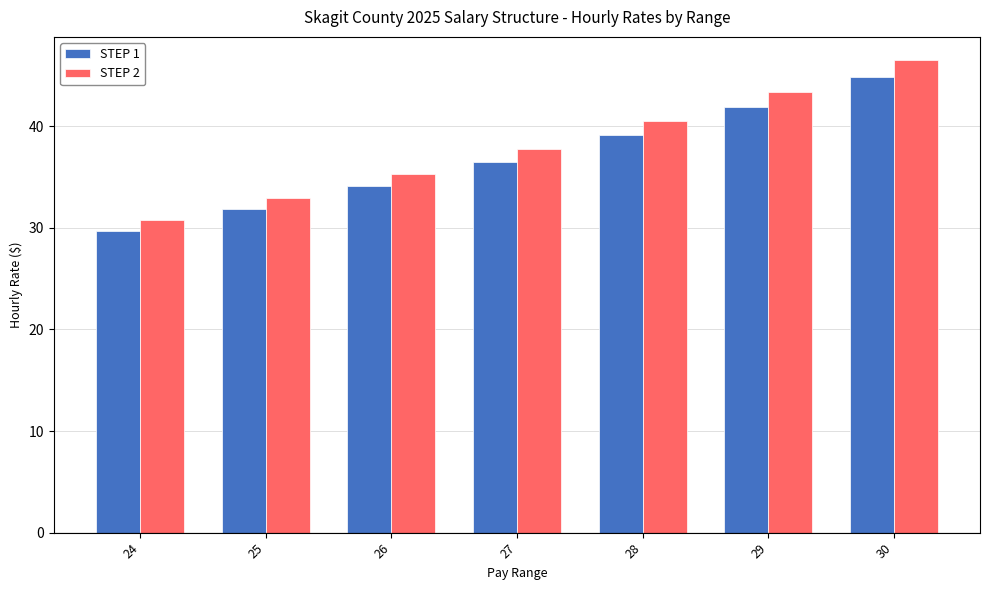

What is the lowest value of the STEP 2 series?

30.8